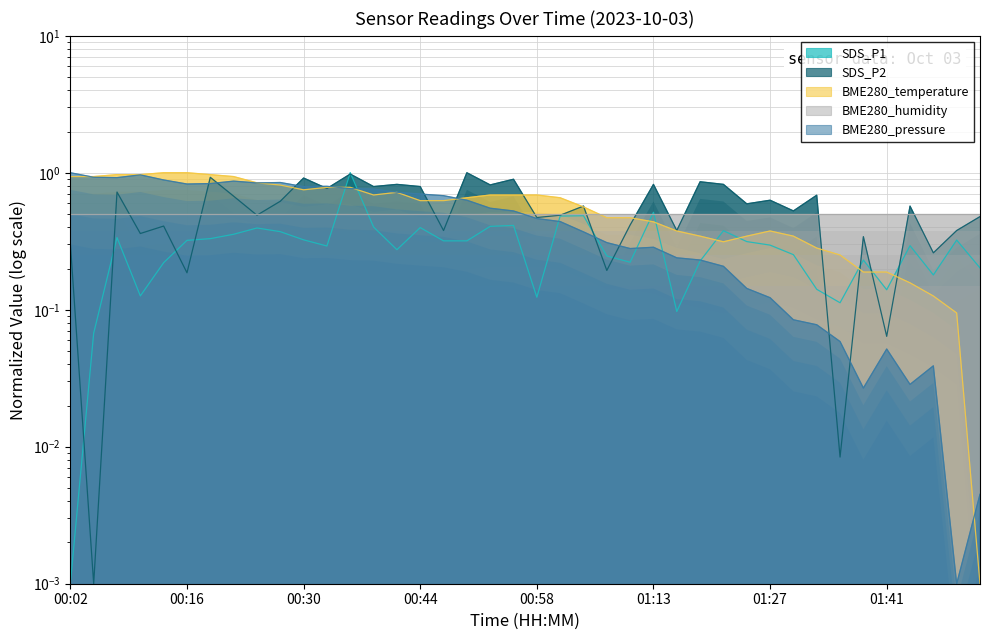

Read the BME280_pressure value at 00:56.

0.5